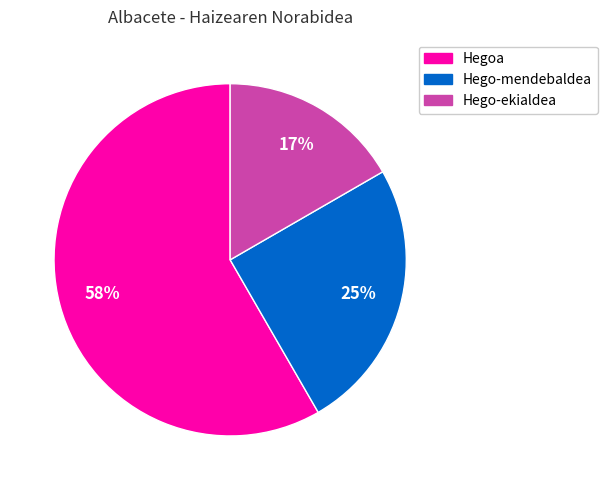

To the nearest percent, what is the average slice percentage?

33%